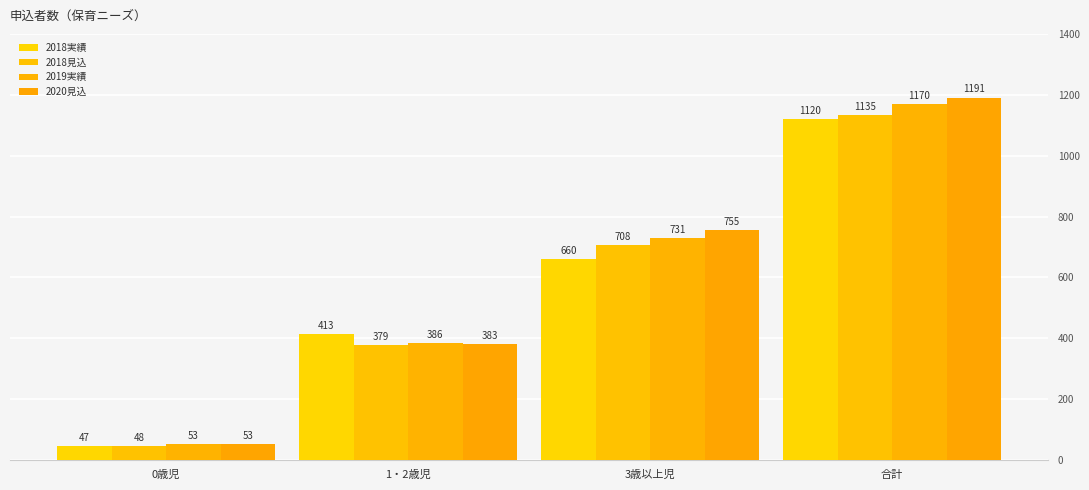

Reading right to left, extract all data points from this chart.

2018実績: 1120	660	413	47
2018見込: 1135	708	379	48
2019実績: 1170	731	386	53
2020見込: 1191	755	383	53